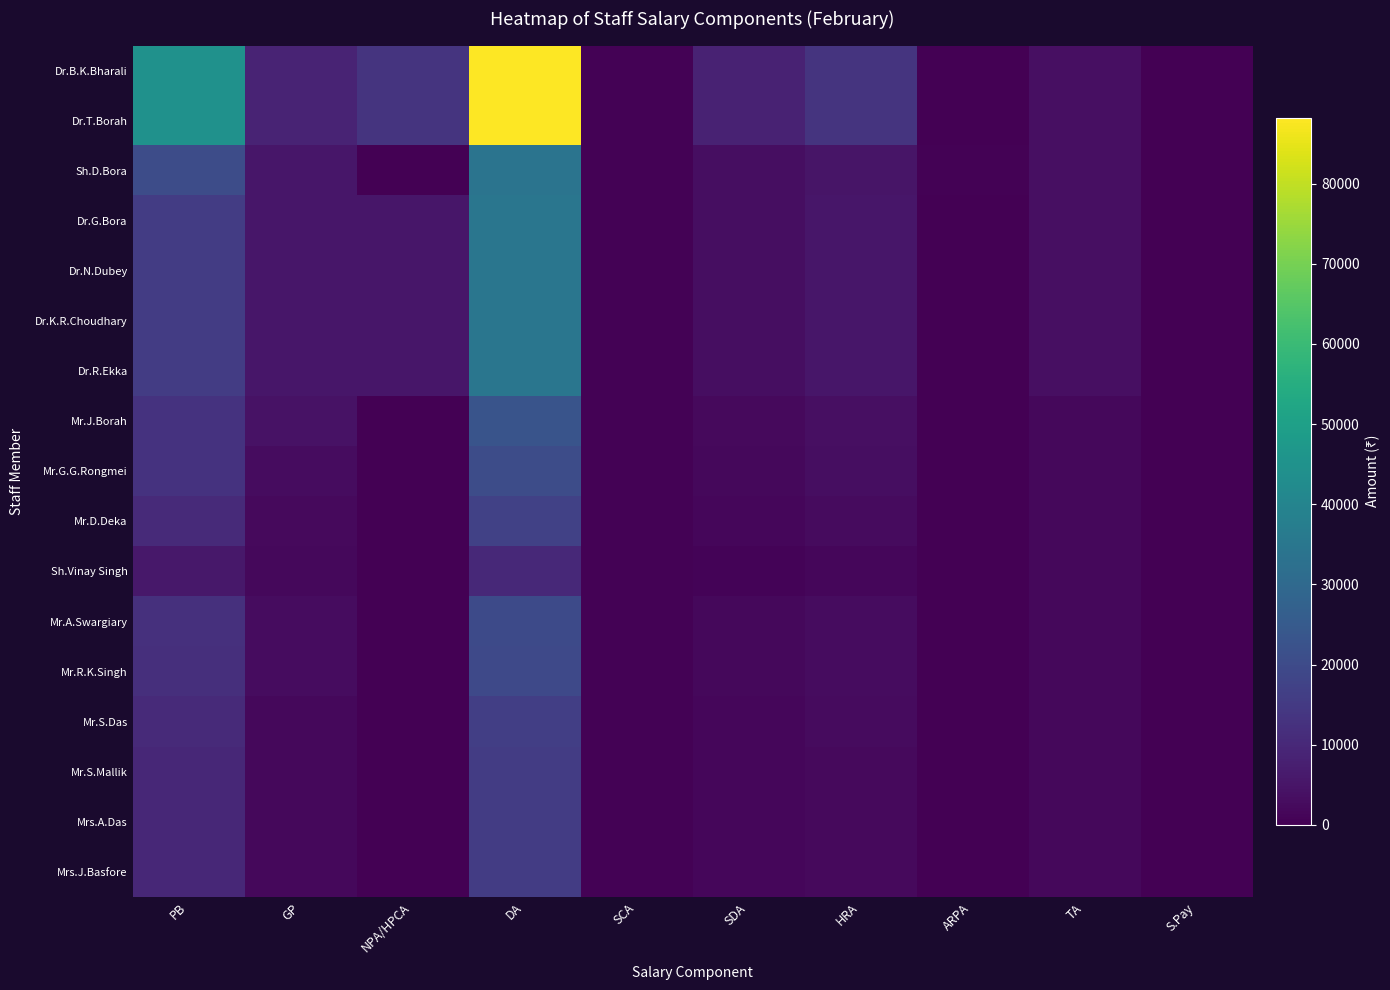

At which label does Mr.A.Swargiary first exceed 1868?

PB